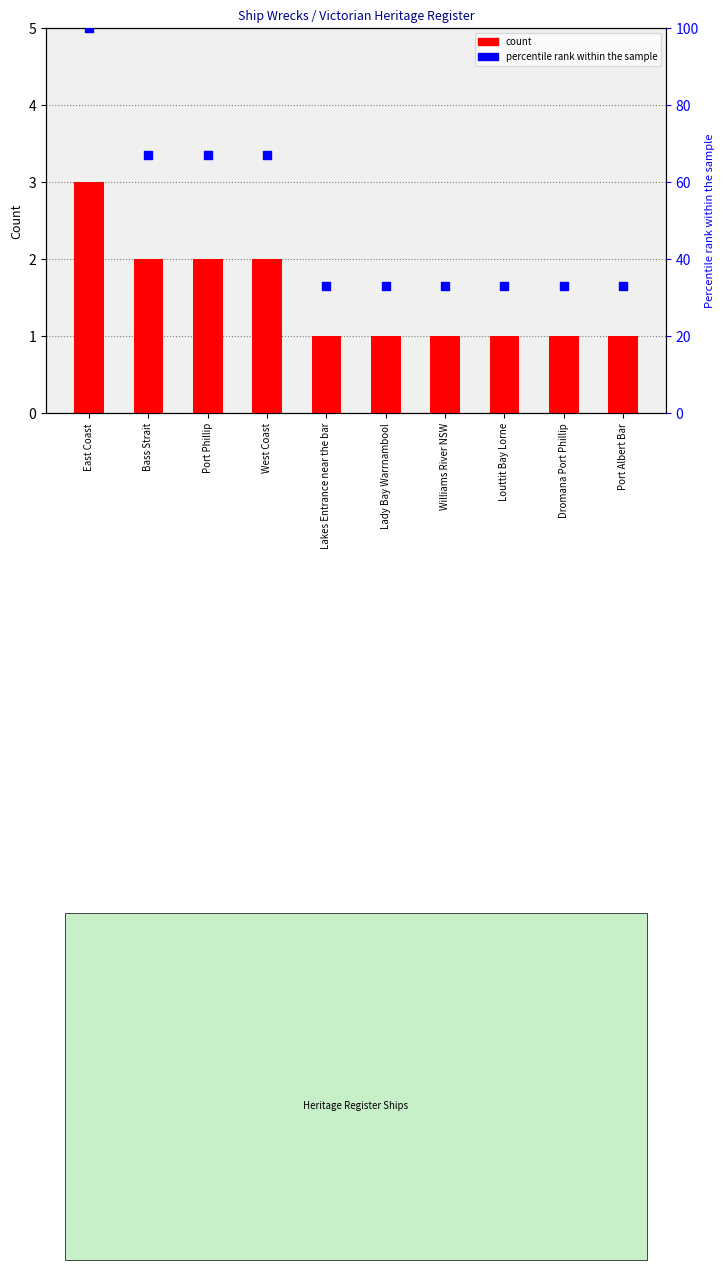

Which series contains the highest Y value?

percentile rank within the sample